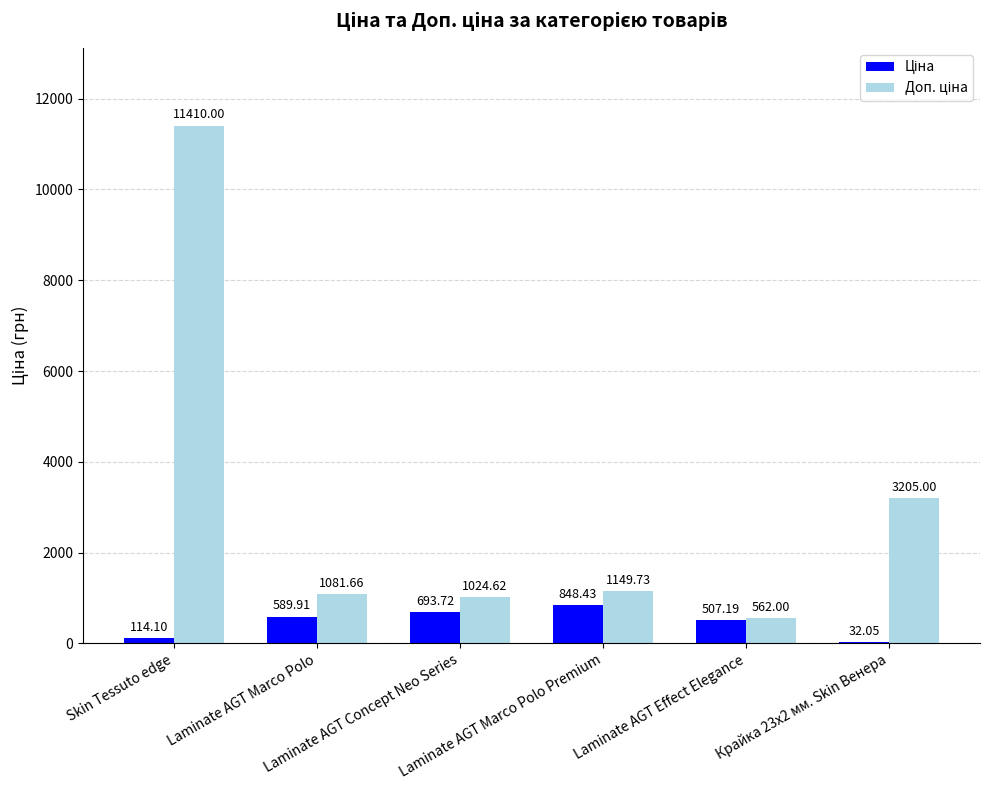

The Доп. ціна series shows 1838.5 at Laminate AGT Concept Neo Series. True or false?

False